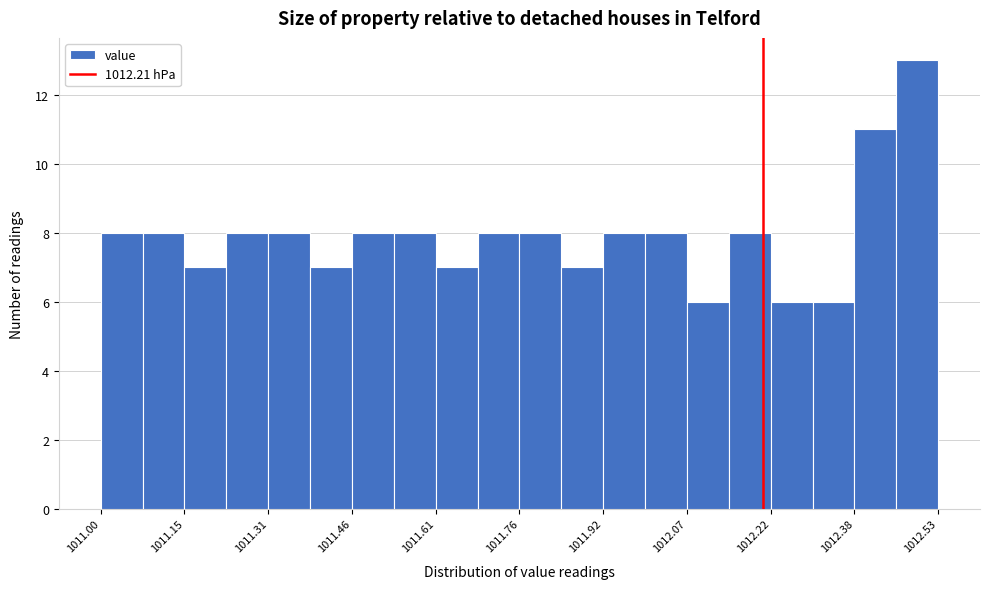

Around what value on the x-axis is the tallest bar? Give the approximate position of its centre, as read against the axis.

1012.50